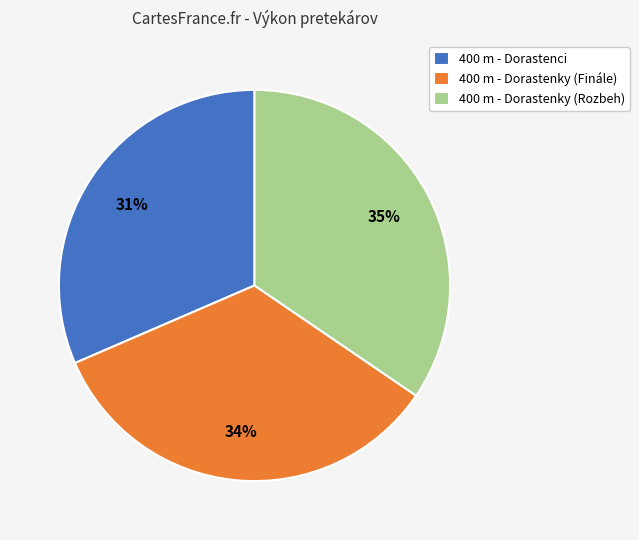

Which category has the biggest portion of the pie?

400 m - Dorastenky (Rozbeh)